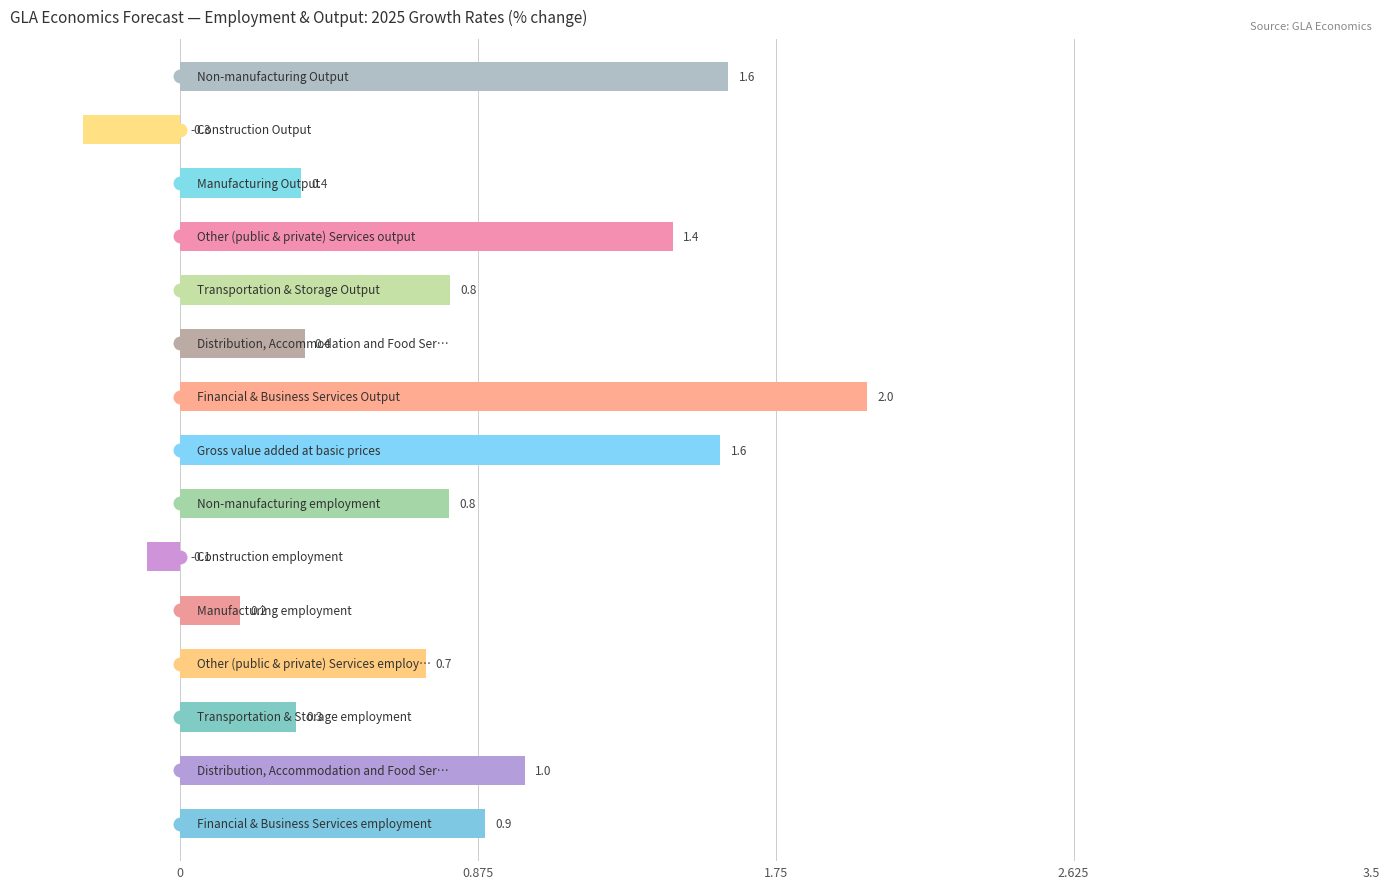

What is the sum of all values?

11.7